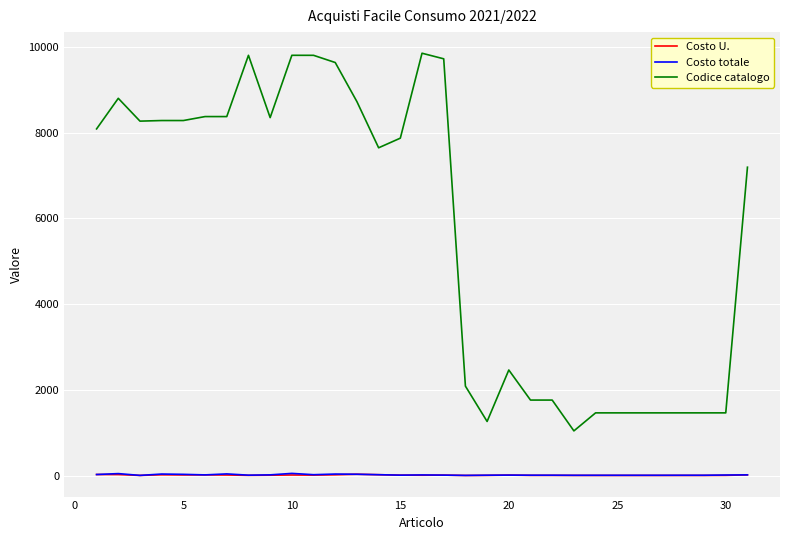

What is the maximum value shown in the chart?

9850.0